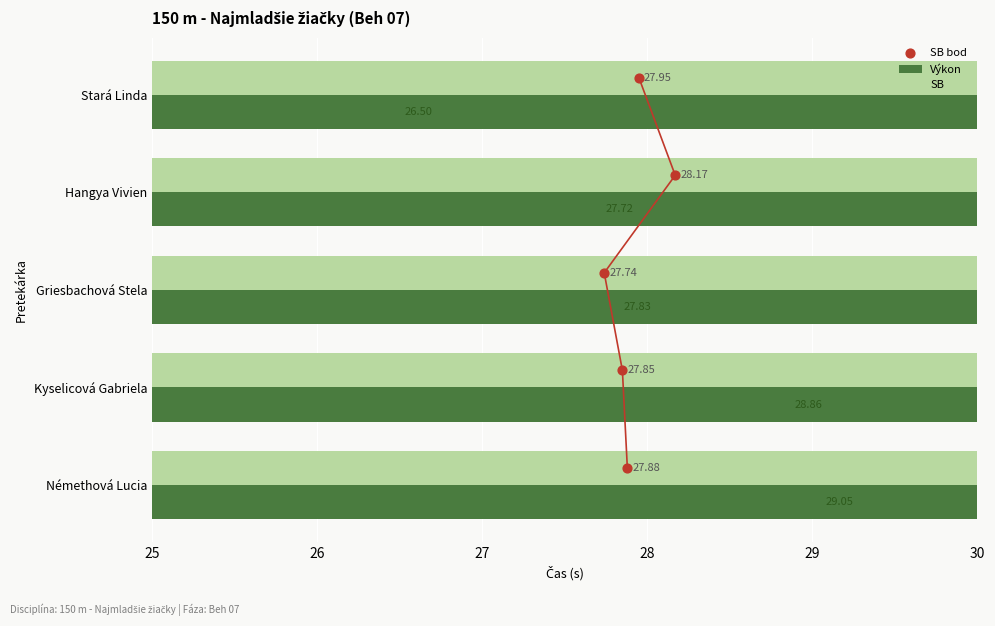

What is the total value across all series at Némethová Lucia?

56.9